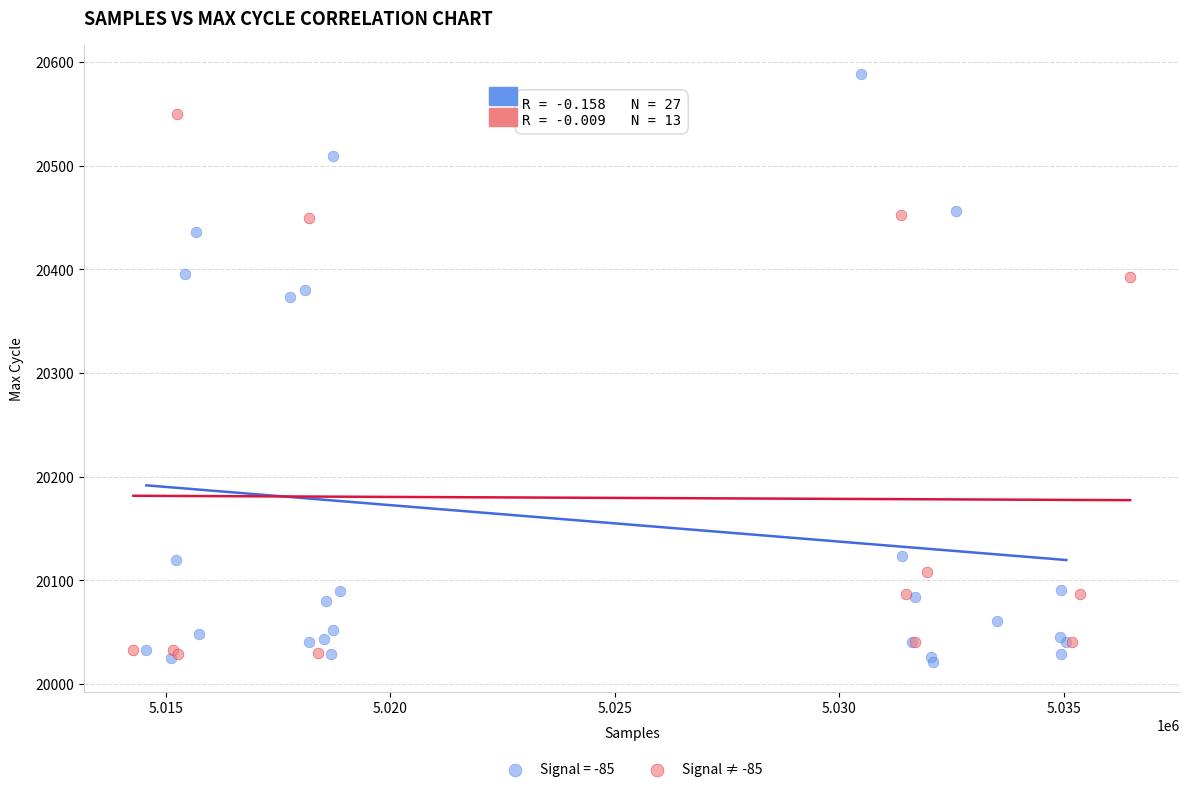

Which series has the widest spread of Y values?

Signal = -85